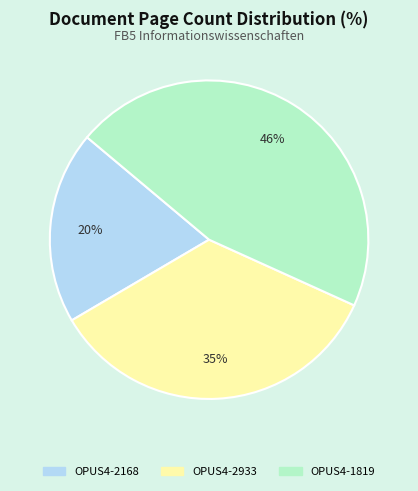

What is the ratio of the value at OPUS4-1819 to the value at OPUS4-2168?

2.3